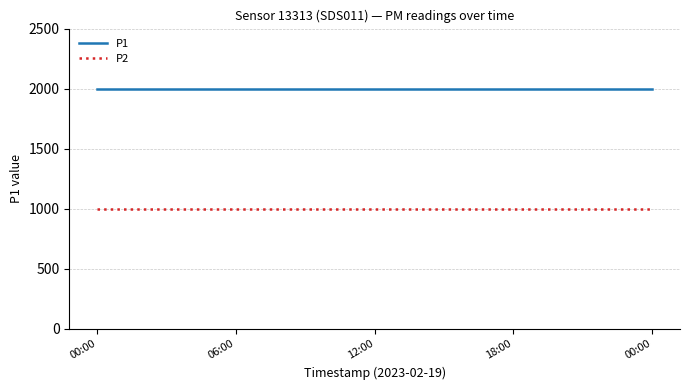

What is the lowest value of the P1 series?

1999.9